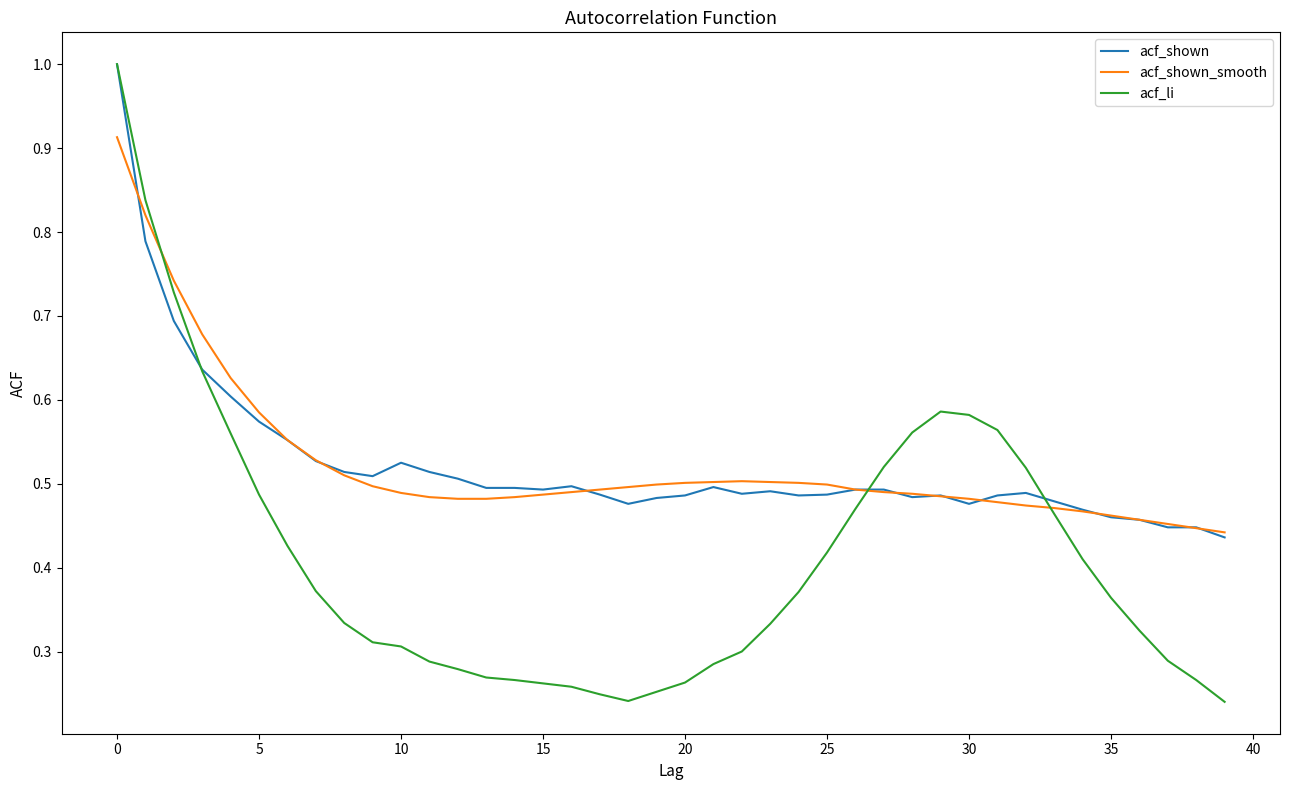

Which series has the largest range (max minus min)?

acf_li